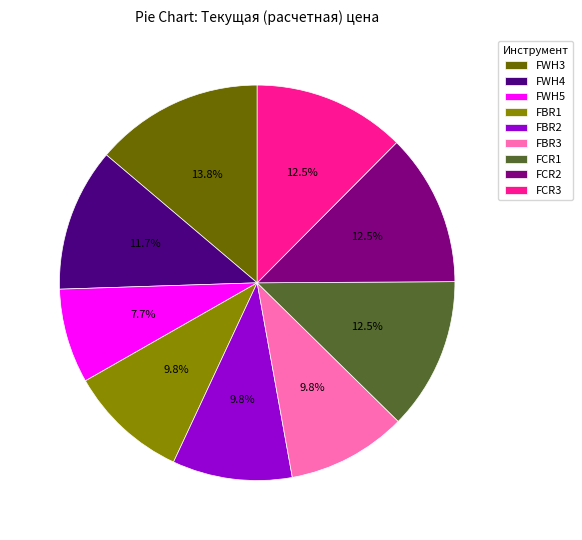

How many slices are in this pie chart?

9